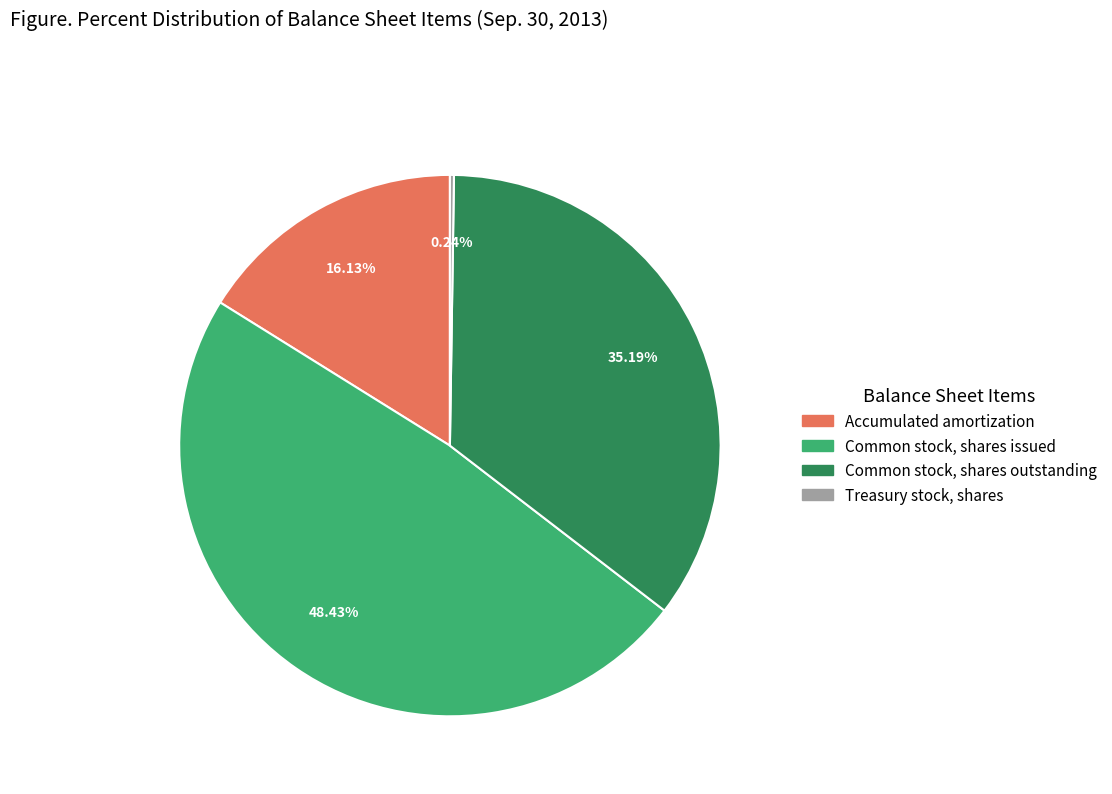

What percentage is the Accumulated amortization slice, to the nearest percent?

16%